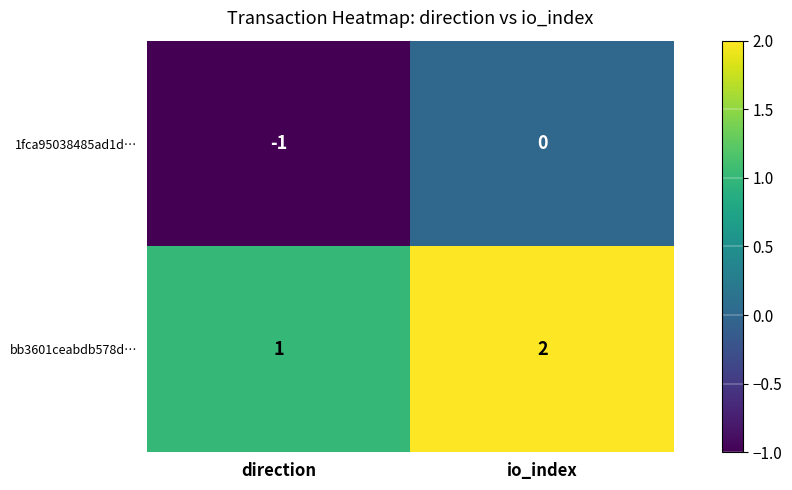

The value of 1fca95038485ad1d… at direction is -1. True or false?

True